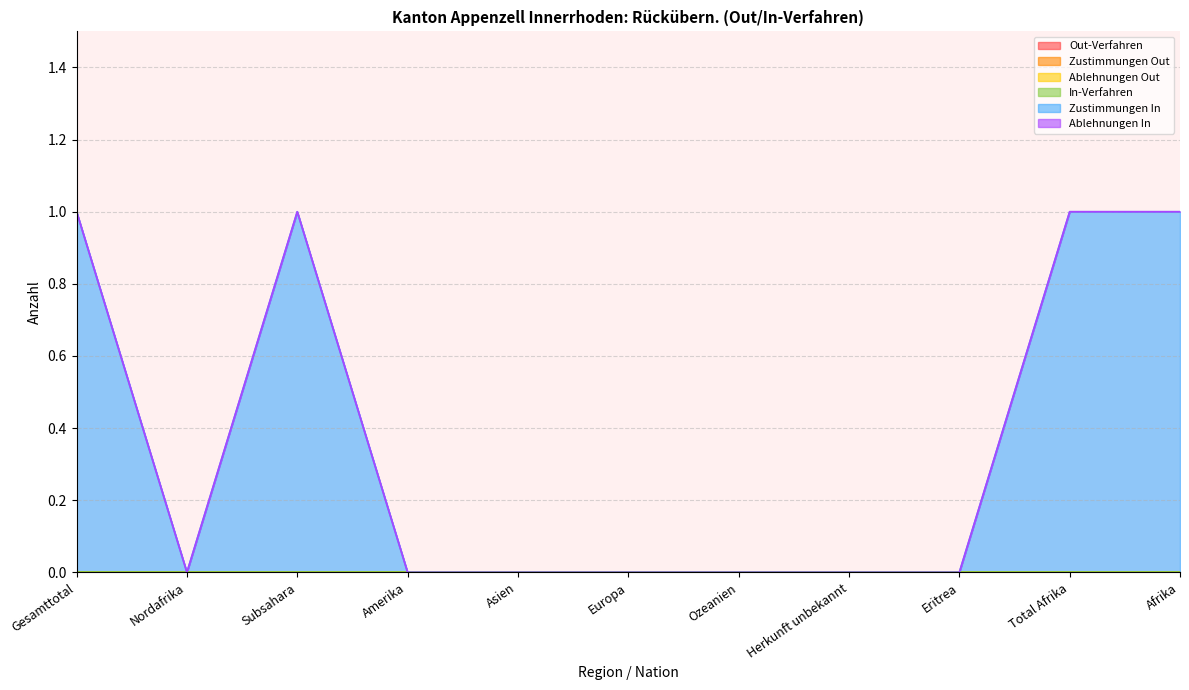

True or false: In-Verfahren and Zustimmungen Out intersect in this chart.

False